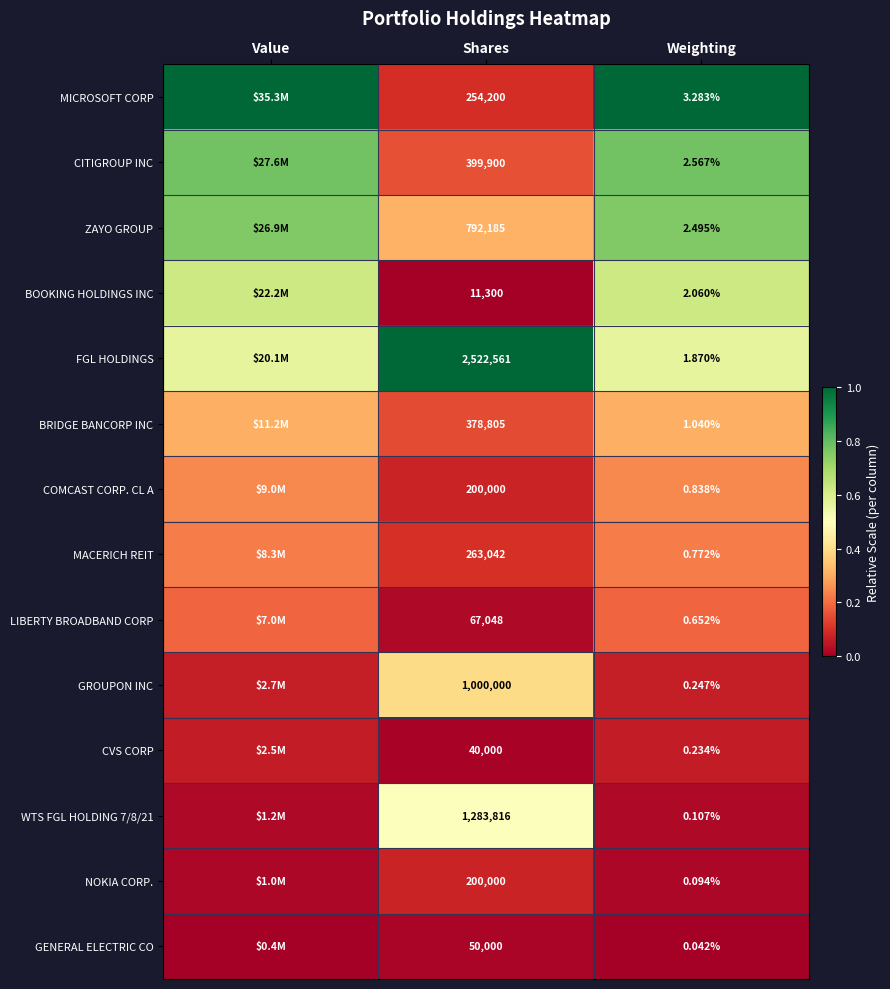

Between Shares and Value, which is larger?

Value